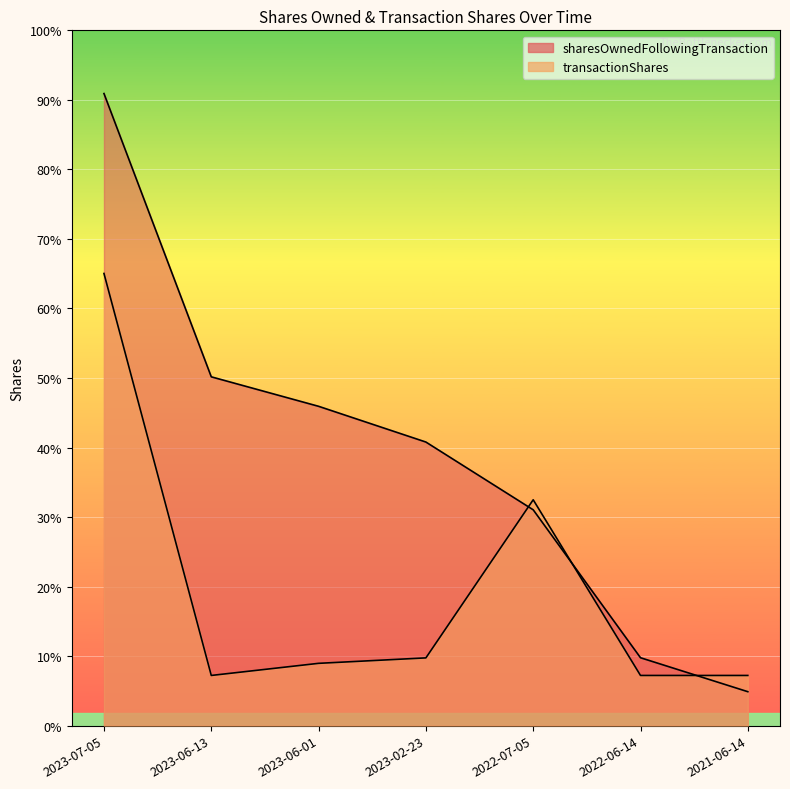

Rank the series by their average value, from highest to lowest.

sharesOwnedFollowingTransaction, transactionShares